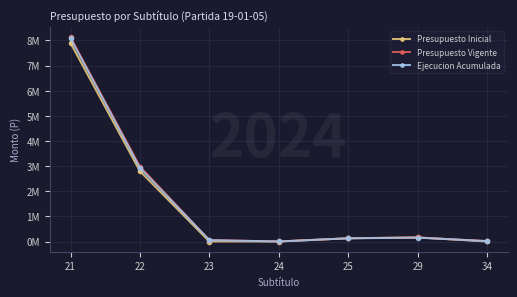

At which category is the sum across all series the highest?

21